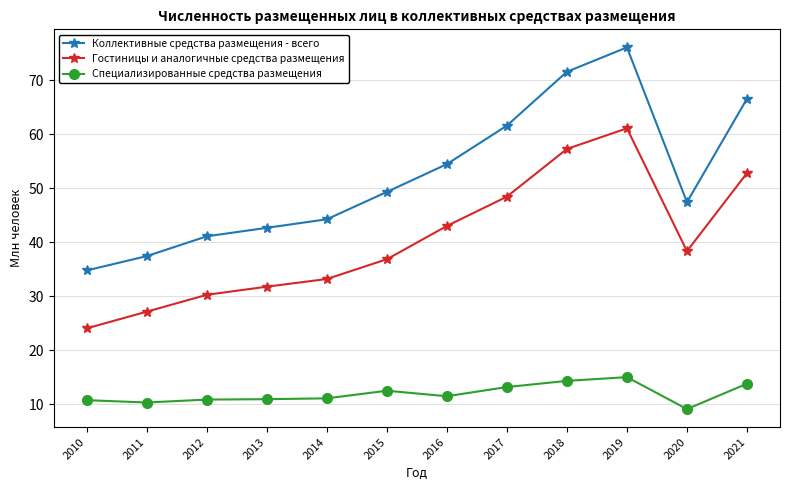

True or false: Гостиницы и аналогичные средства размещения and Специализированные средства размещения intersect in this chart.

False